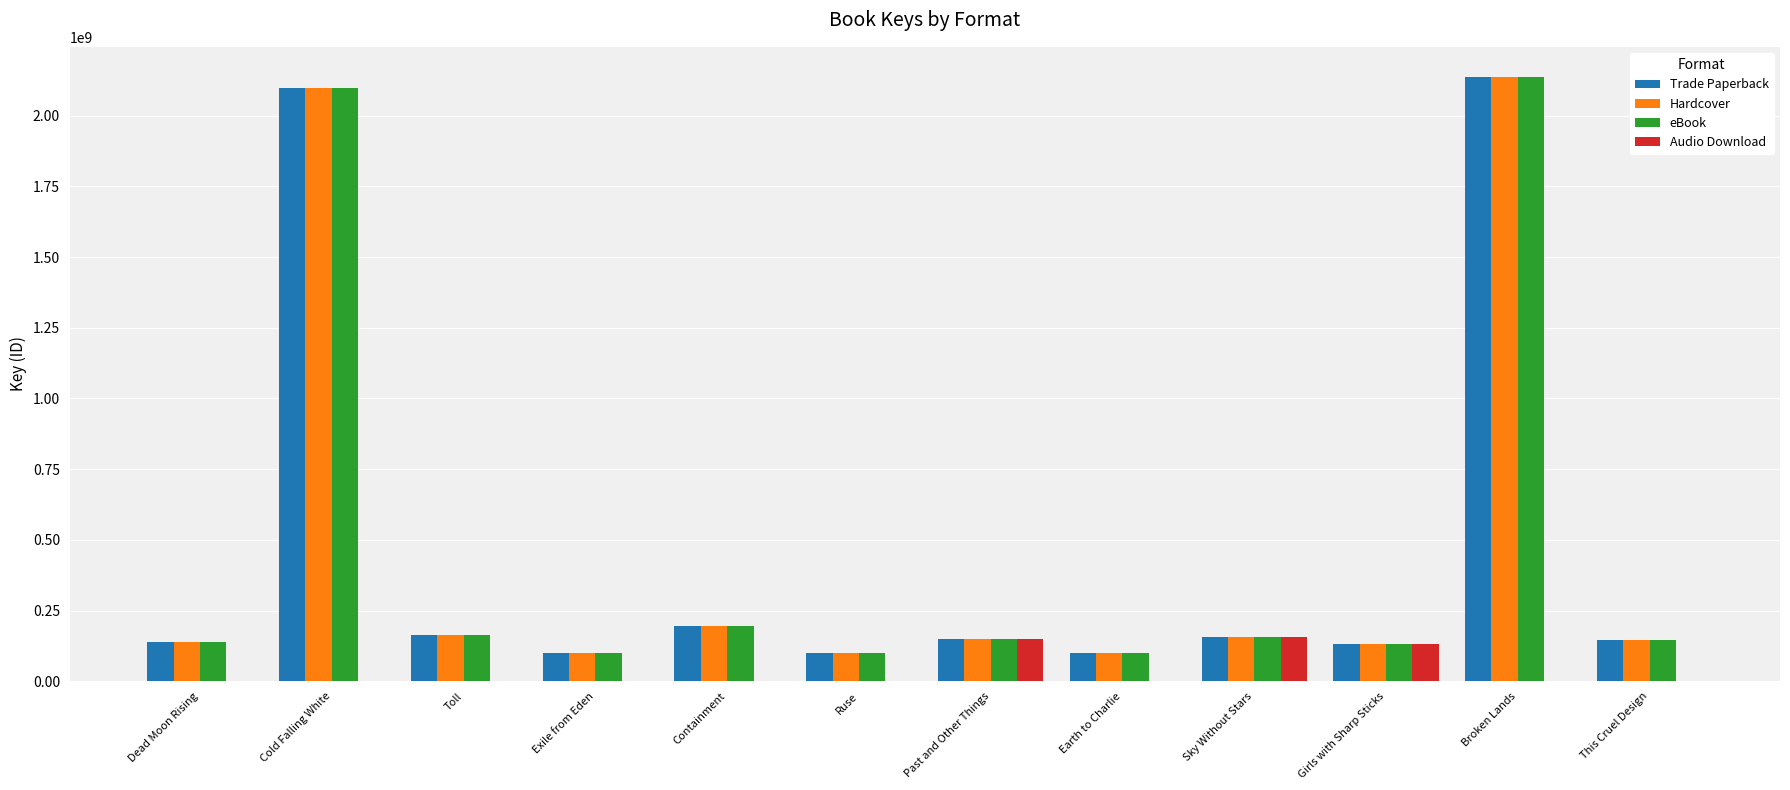

At which label is Audio Download closest to 77605164?

Girls with Sharp Sticks